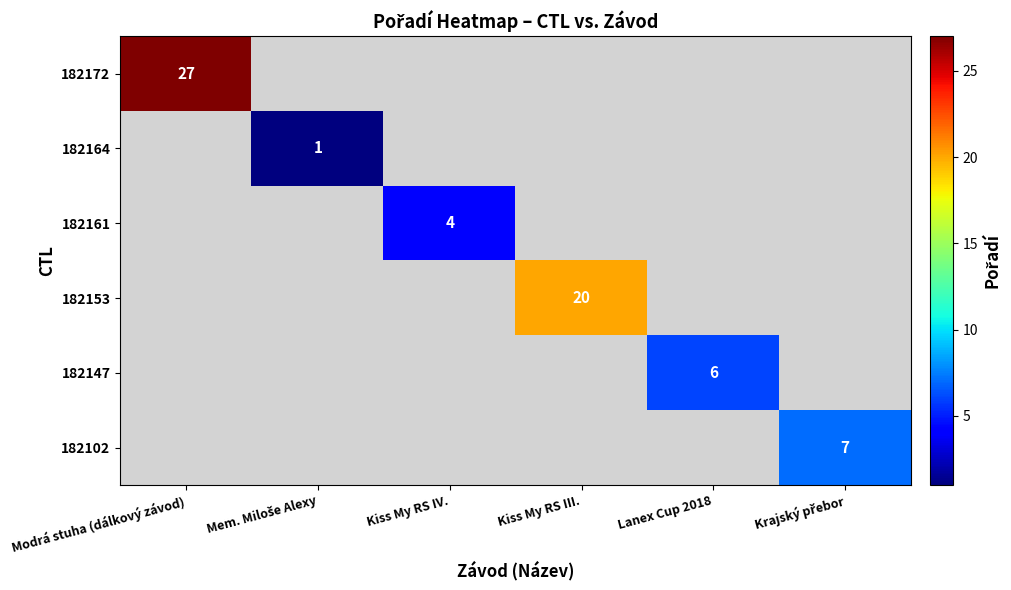

Is it true that 182172 equals 16 at Modrá stuha (dálkový závod)?

False